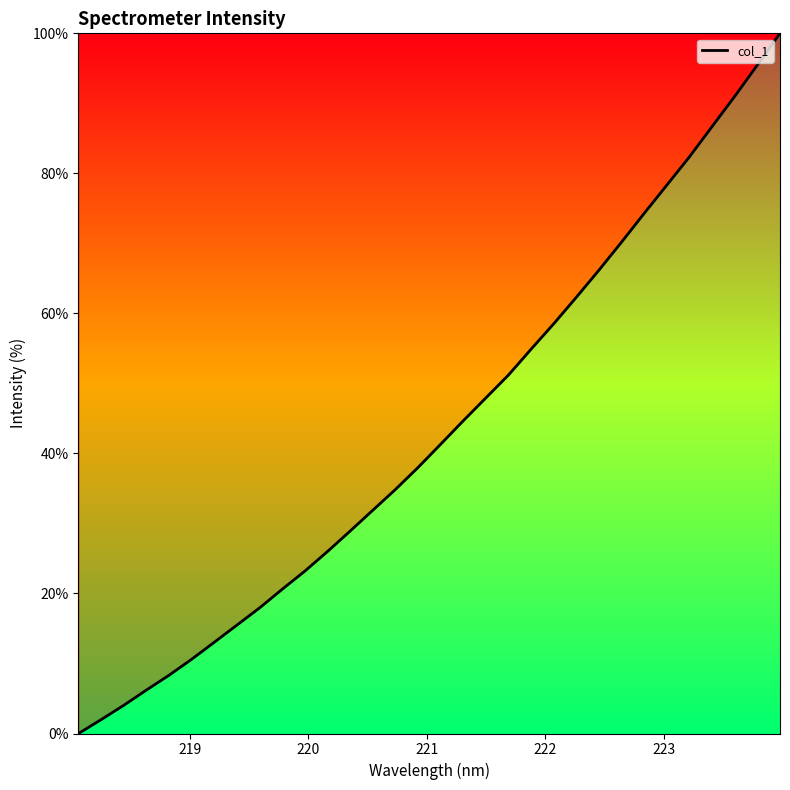

Reading right to left, list all the values displayed in this chart.

100.0	95.5	91.0	86.7	82.4	78.4	74.3	70.2	66.2	62.3	58.6	54.9	51.2	48.0	44.7	41.3	38.0	34.9	31.9	28.9	26.0	23.2	20.6	18.0	15.5	13.0	10.6	8.3	6.2	4.0	2.0	0.0